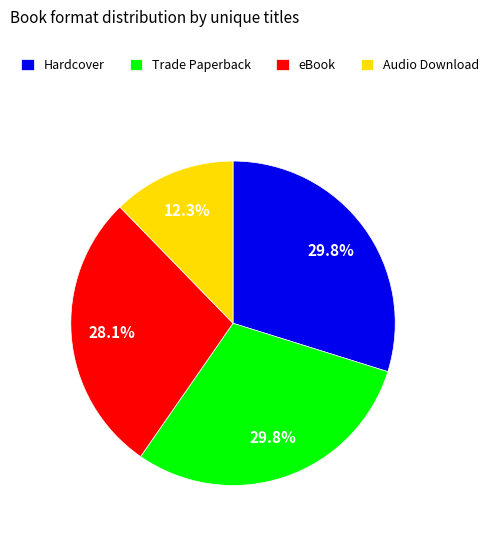

Which category has the smallest portion of the pie?

Audio Download